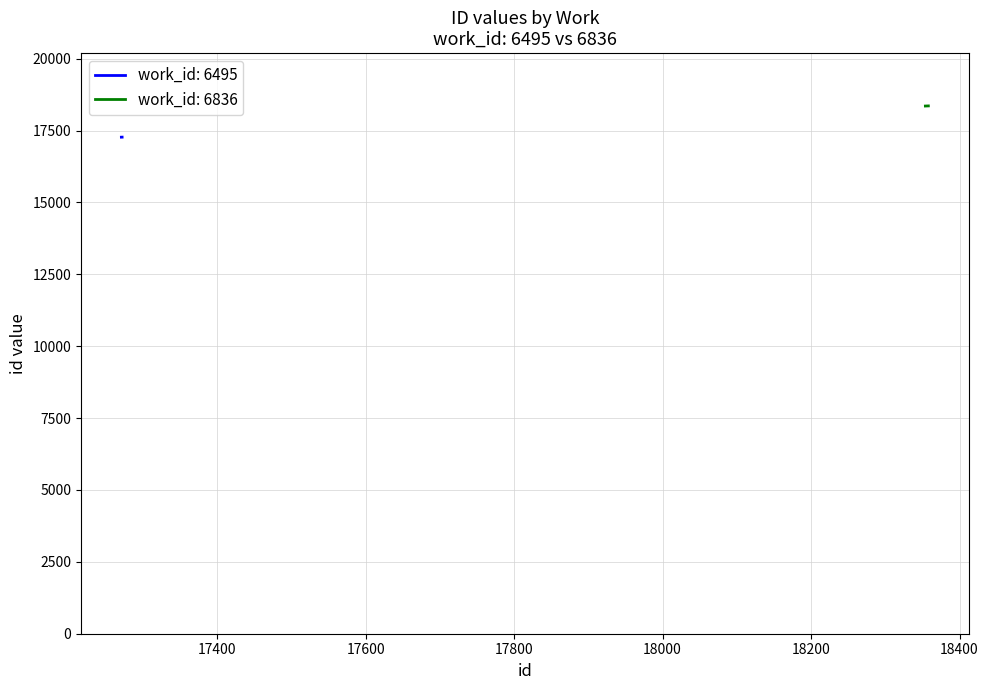

What is the sum of all work_id: 6836 values?

36712